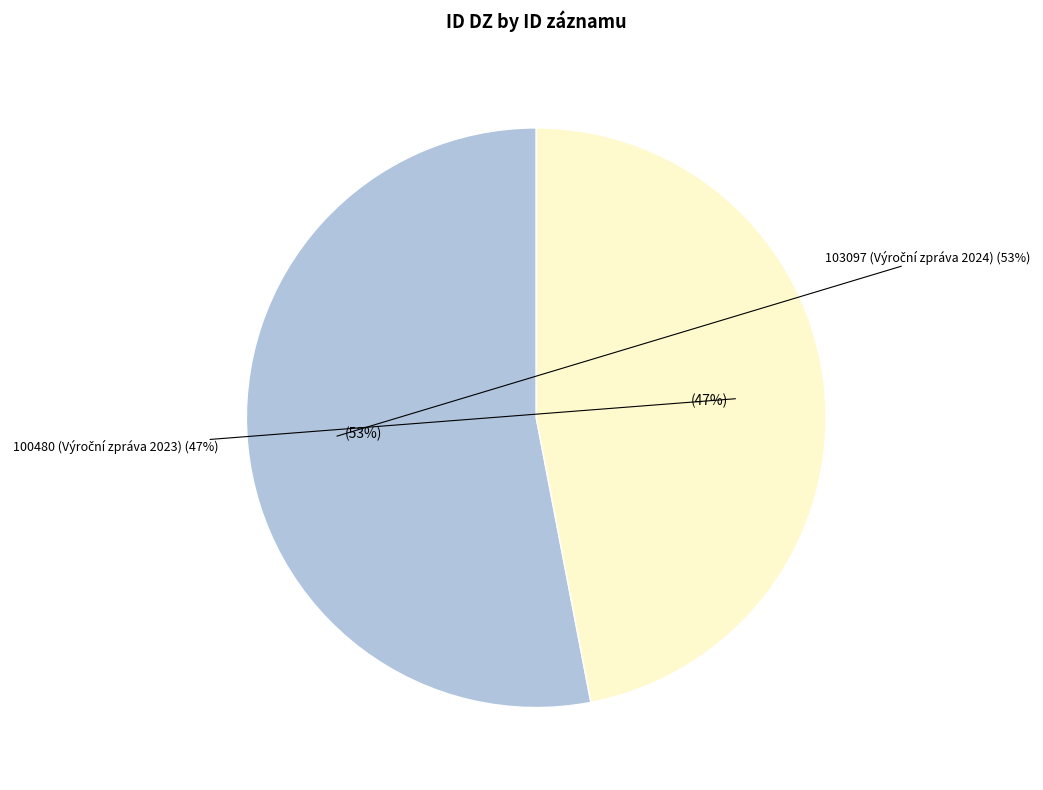

Does 103097 (Výroční zpráva 2024) account for over 50% of the chart?

Yes